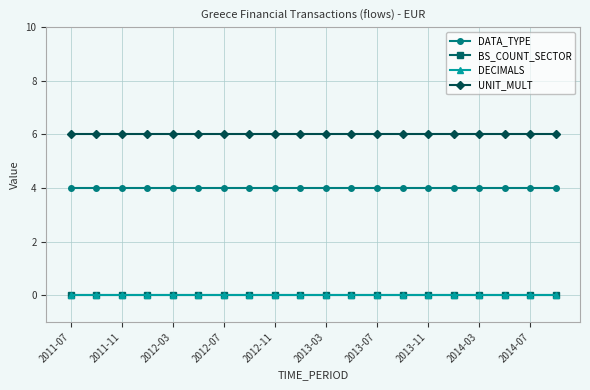

At how many categories does at least one series exceed 0?

20